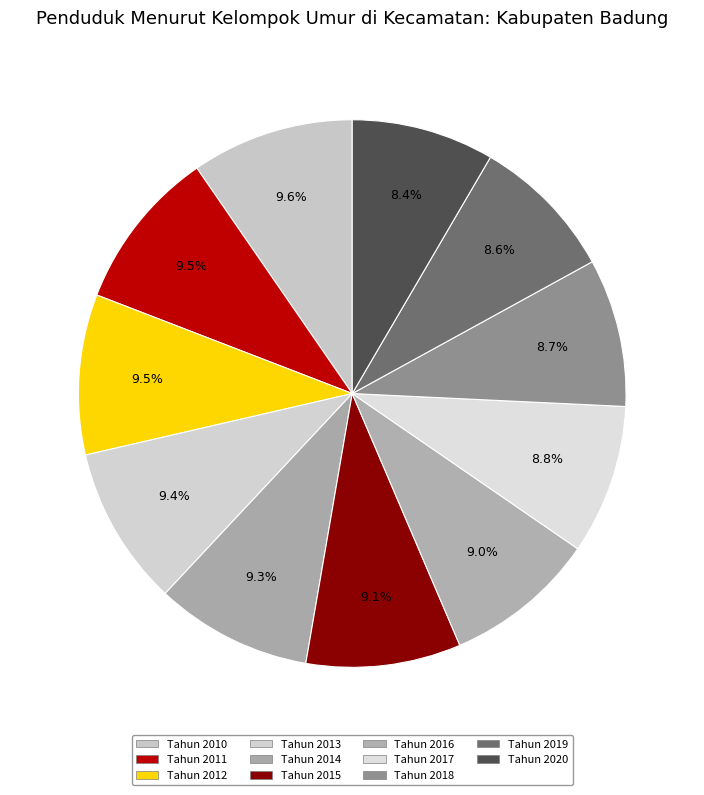

What is the ratio of the value at Tahun 2011 to the value at Tahun 2020?

1.1